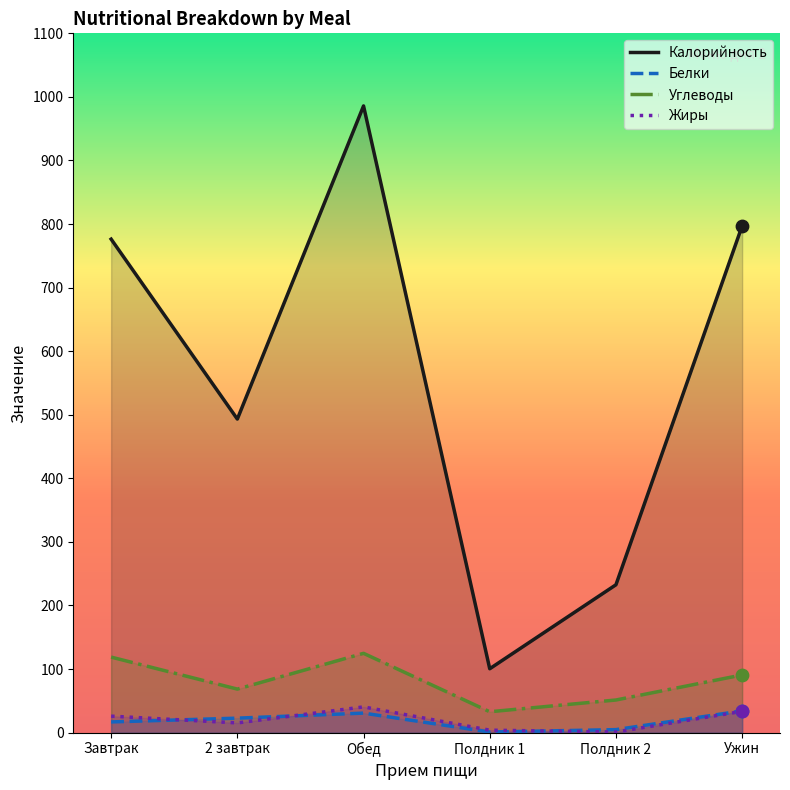

At which category is the sum across all series the highest?

Обед